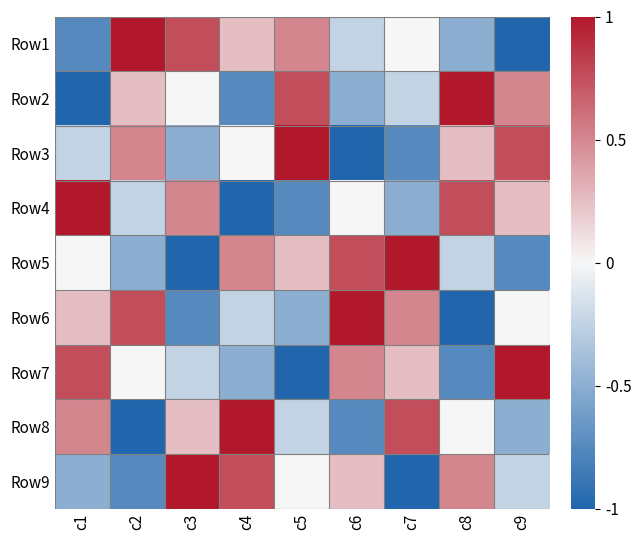

At c7, list the series in order from largest to smallest.

Row5, Row8, Row6, Row7, Row1, Row2, Row4, Row3, Row9